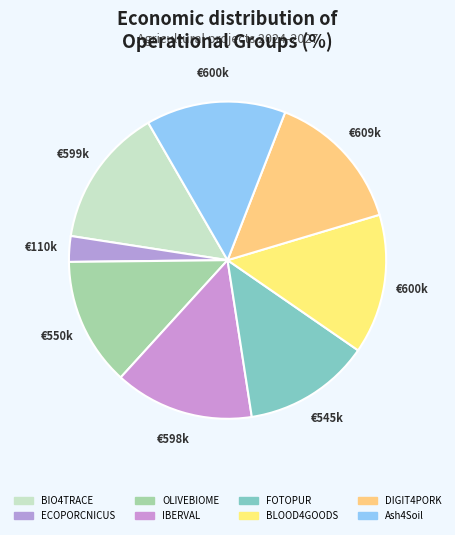

Count the number of slices in the pie.

8